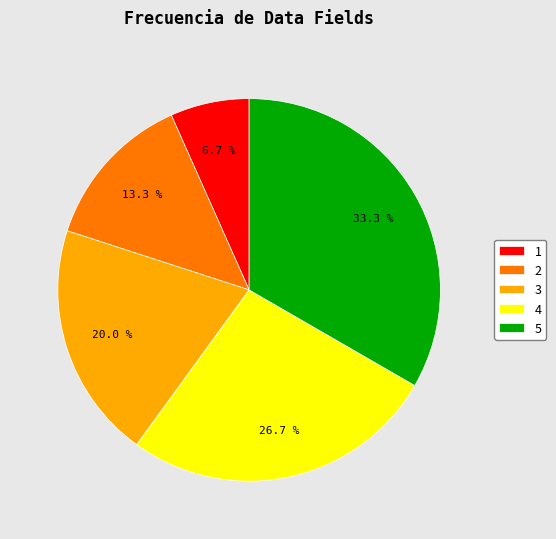

Which has a higher value, 3 or 1?

3